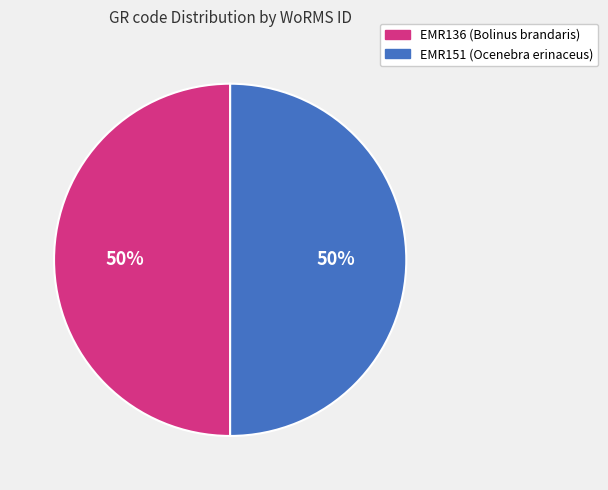

To the nearest percent, what is the combined percentage of EMR136 and EMR151?

100%